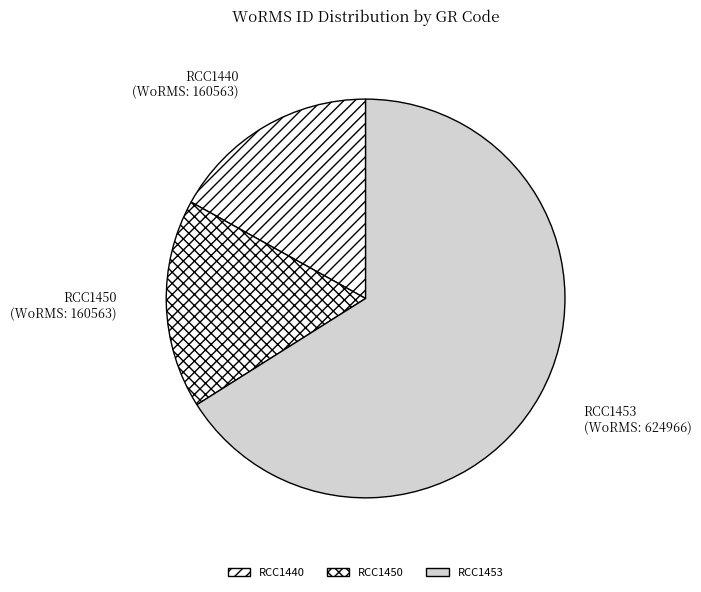

What is the largest slice in the pie chart?

RCC1453